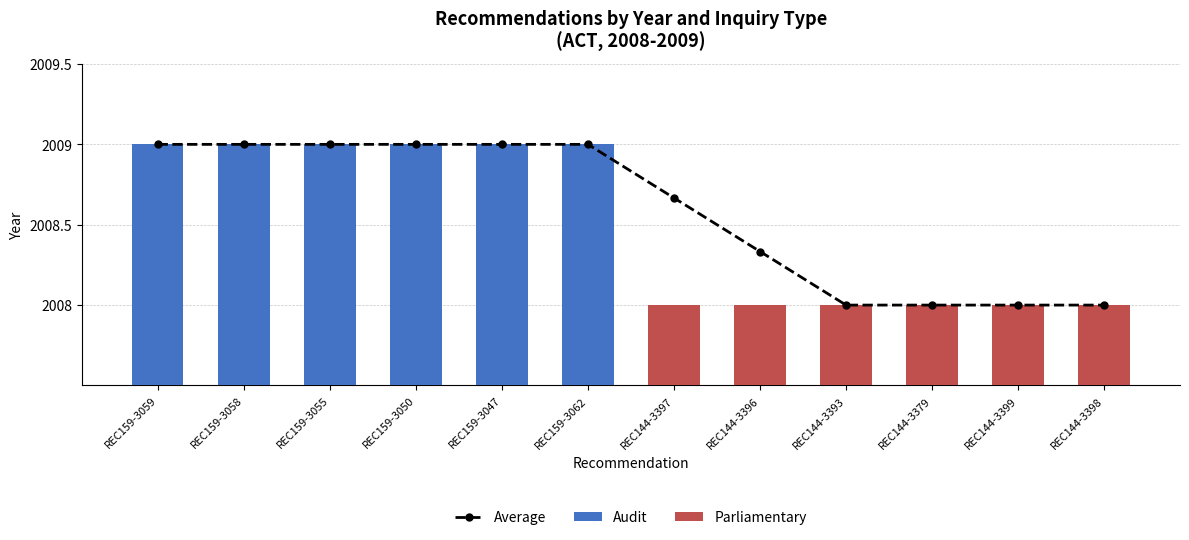

Reading right to left, what are all the values shown in this chart?

Audit: 5=2009	4=2009	3=2009	2=2009	1=2009	0=2009
Parliamentary: 5=2008	4=2008	3=2008	2=2008	1=2008	0=2008